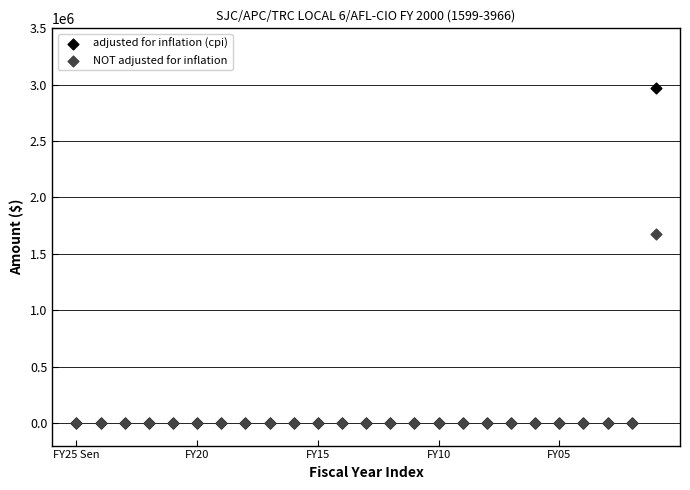

Across all series, what Y value is closest to 1484599?

1680048